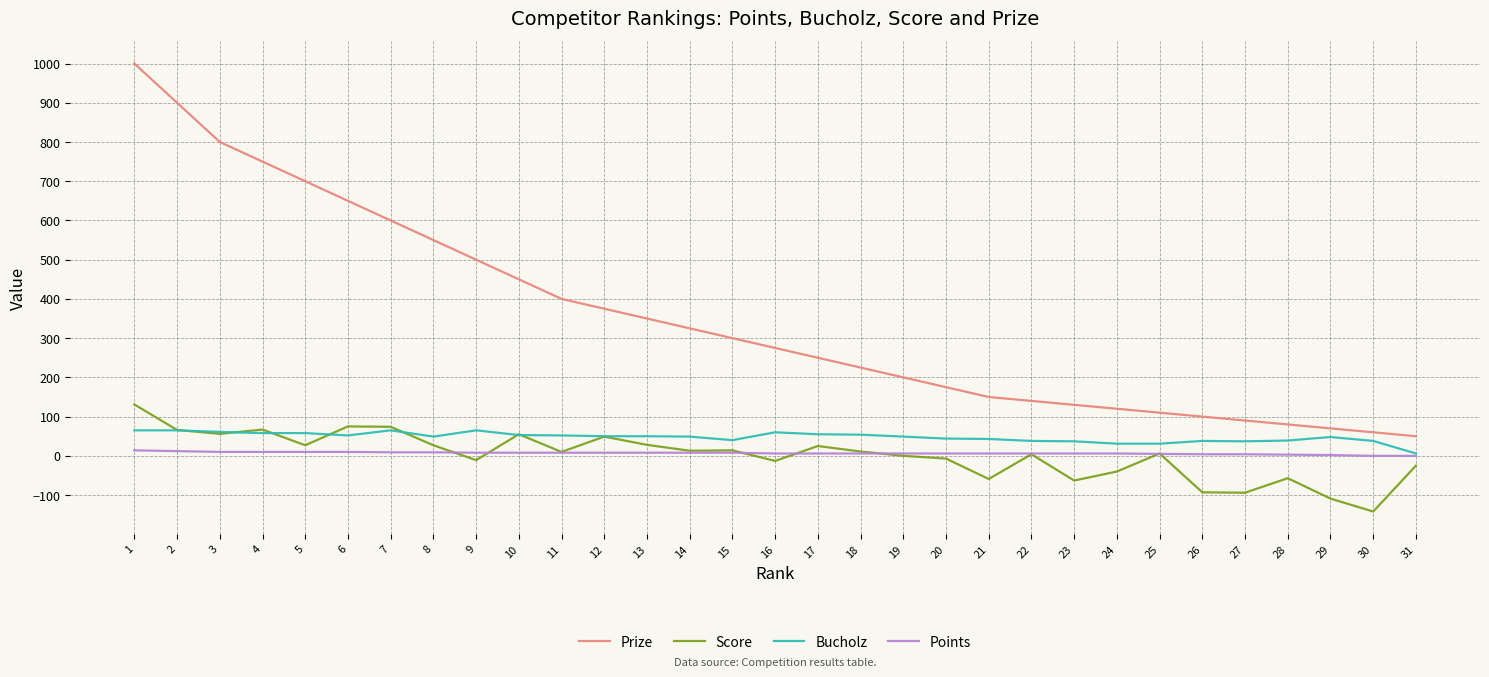

At which label does Score reach its minimum?

30